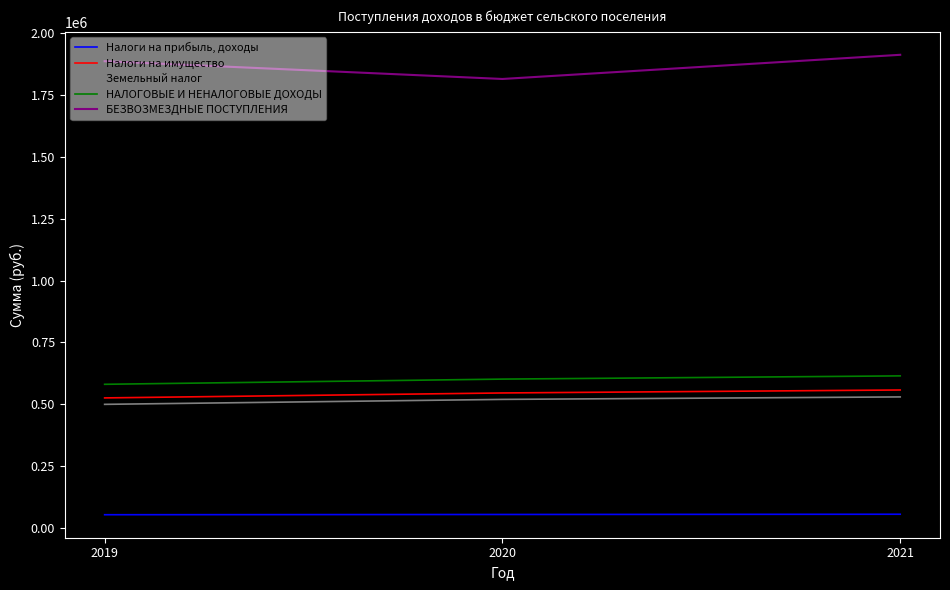

Rank the series at 2019 from lowest to highest value.

Налоги на прибыль, доходы, Земельный налог, Налоги на имущество, НАЛОГОВЫЕ И НЕНАЛОГОВЫЕ ДОХОДЫ, БЕЗВОЗМЕЗДНЫЕ ПОСТУПЛЕНИЯ